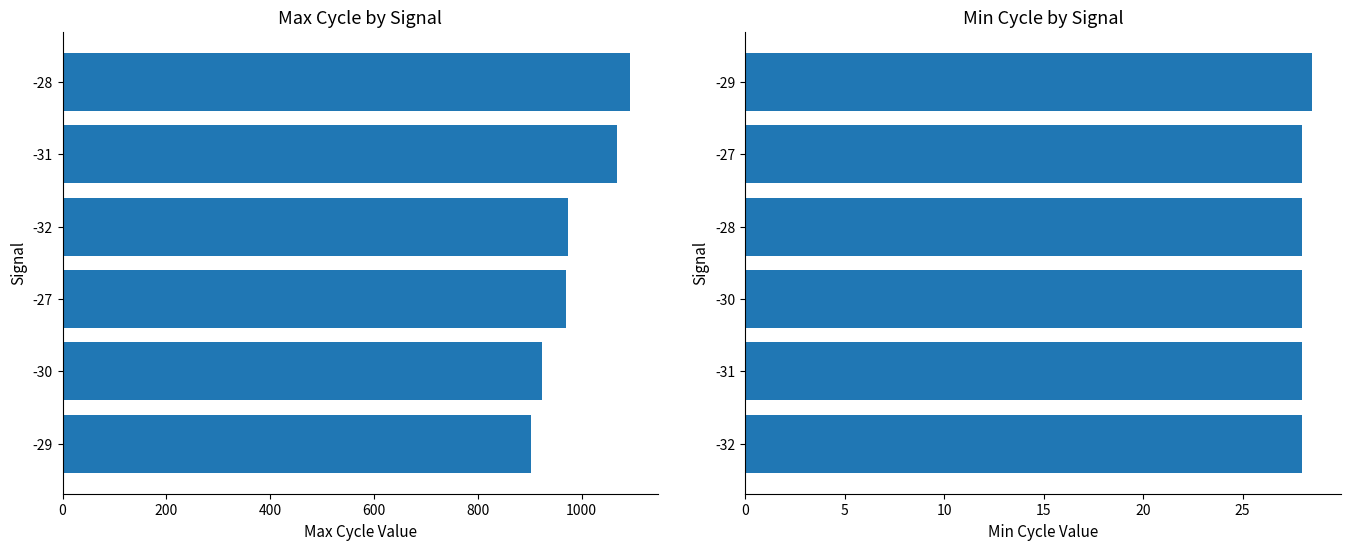

What are all the series names shown in the legend?

Max_cycle, Min_cycle